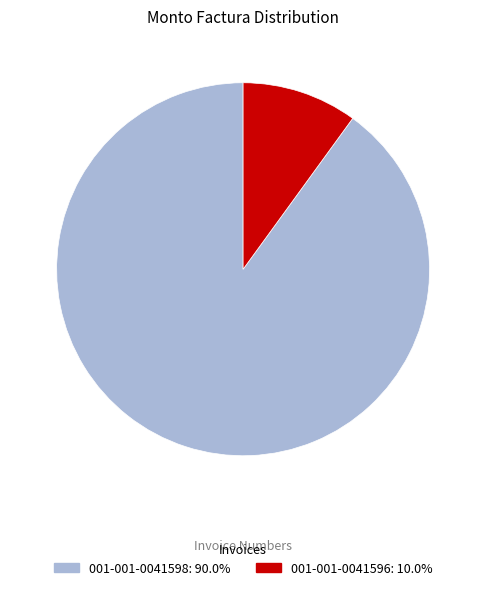

Which category has the smallest portion of the pie?

001-001-0041596